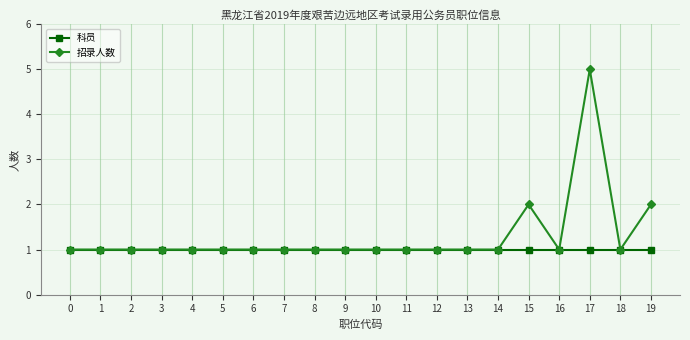

Is it true that 招录人数 equals 1 at 10?

True